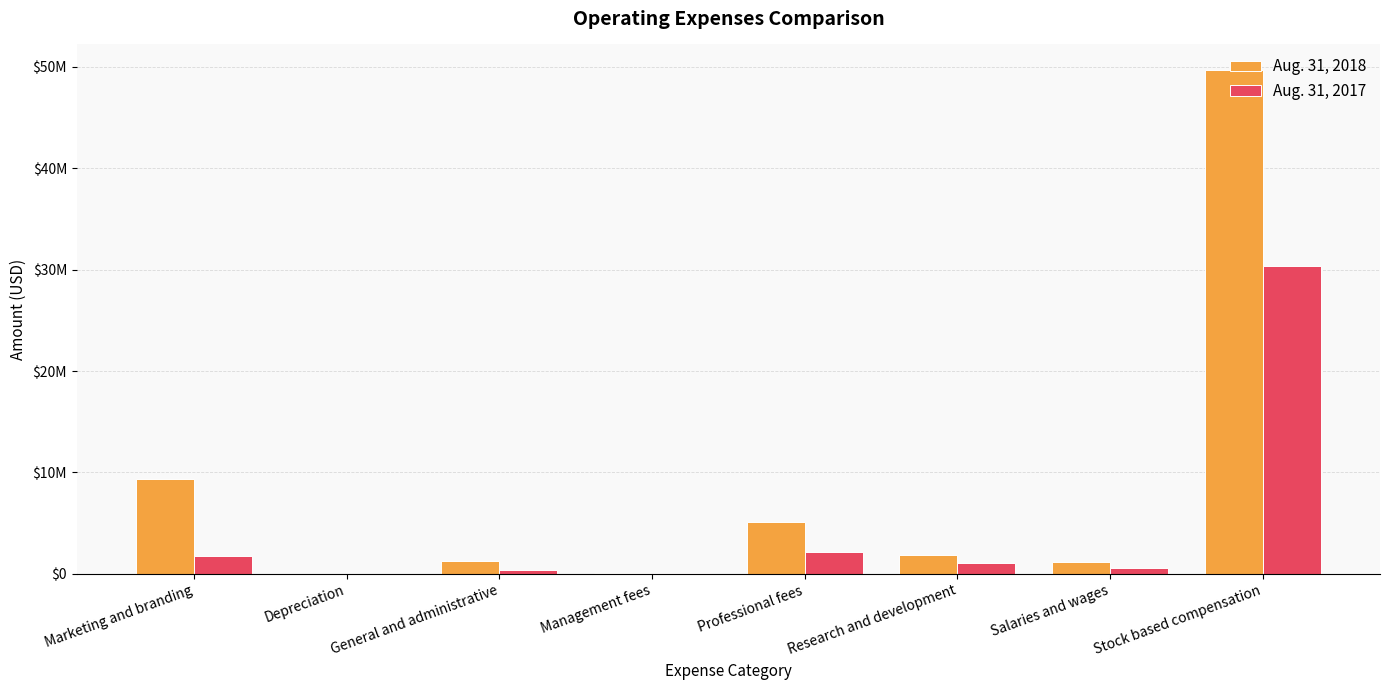

Which series has the largest total across all categories?

Aug. 31, 2018